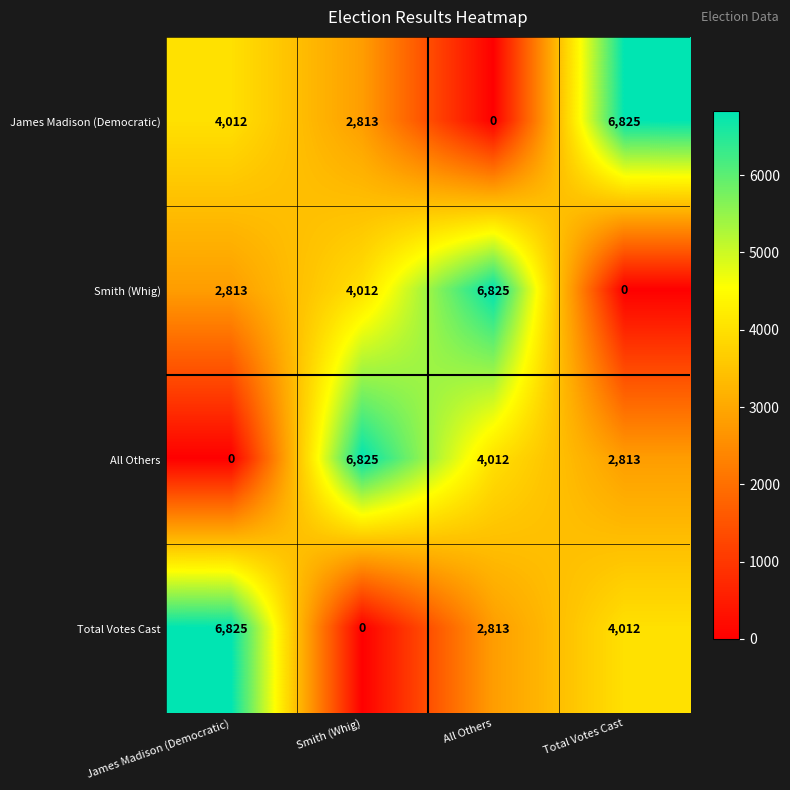

The value of All Others at Smith (Whig) is 2330. True or false?

False